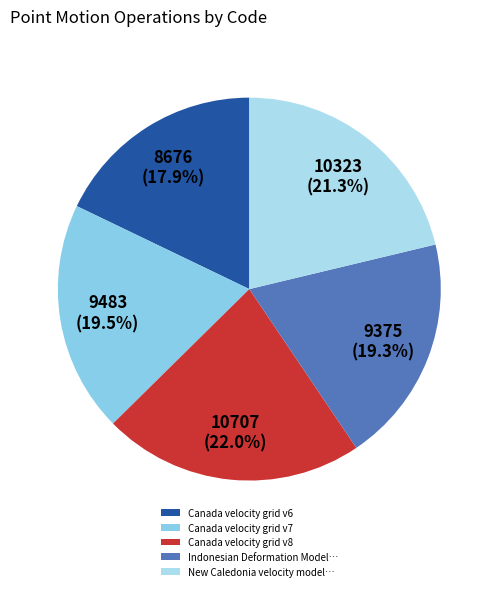

To the nearest percent, what percentage of the pie is Canada velocity grid v6?

18%